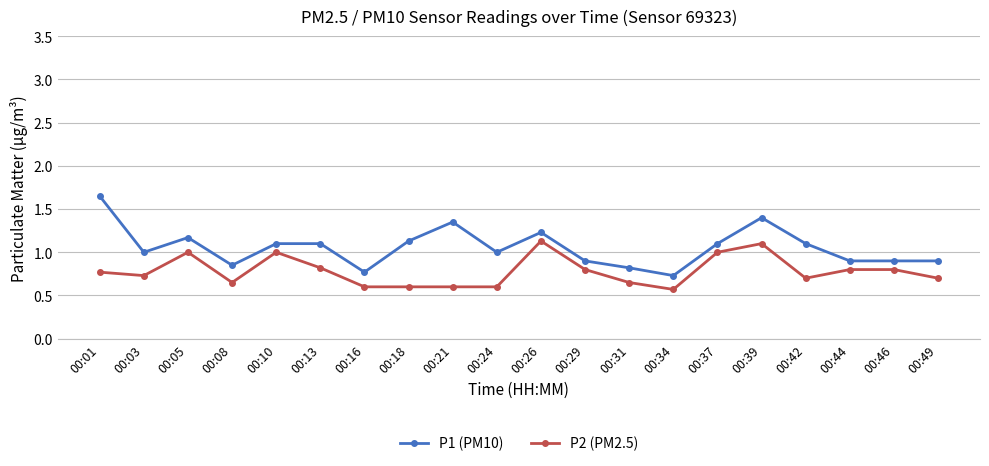

Which series changed the most between 00:34 and 00:37?

P2 (PM2.5)